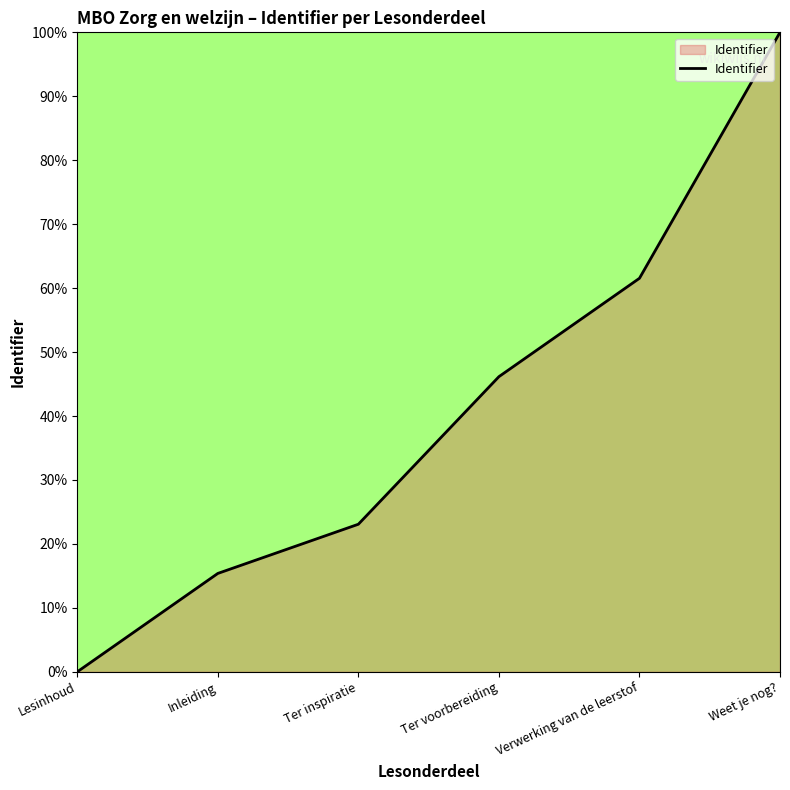

What is the greatest value displayed?

100.0